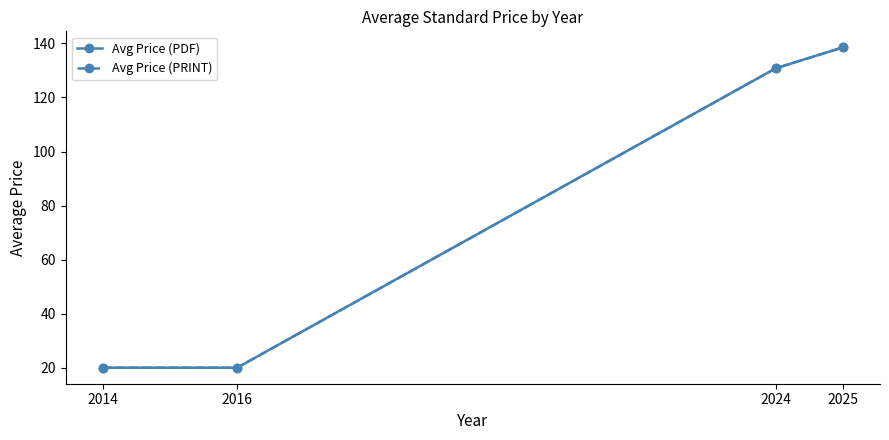

True or false: Avg Price (PRINT) and Avg Price (PDF) cross at least once.

False